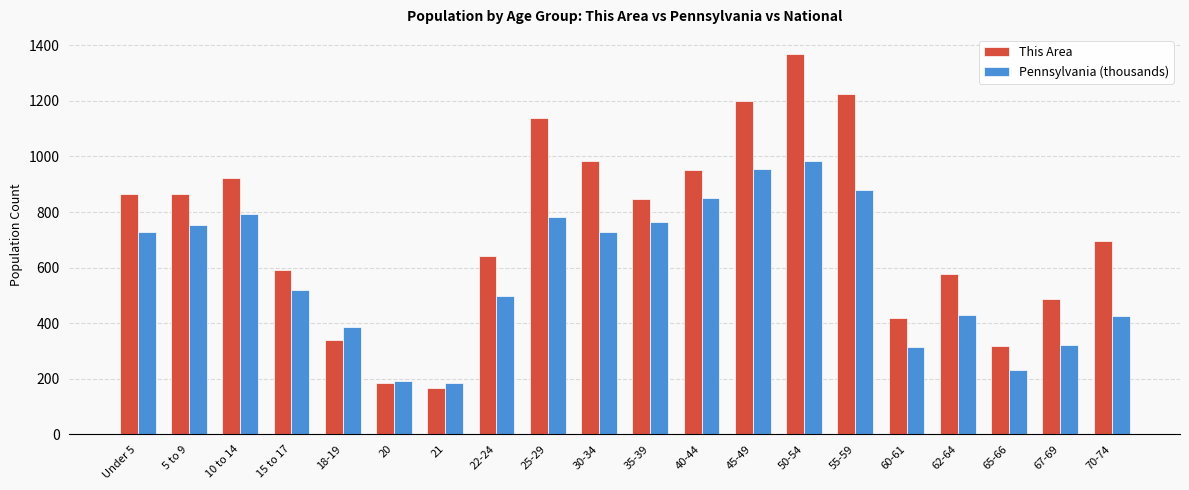

What is the label of the 10th bar from the left?

30-34